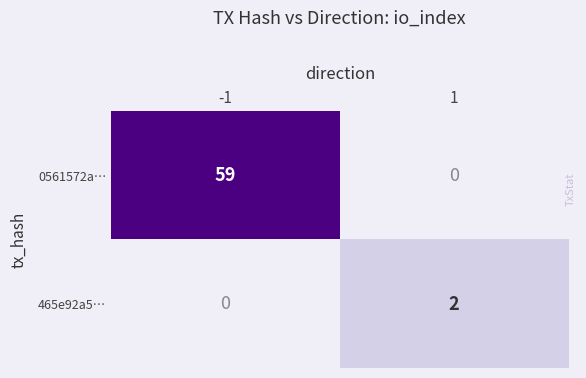

Which series has the largest range (max minus min)?

0561572a…